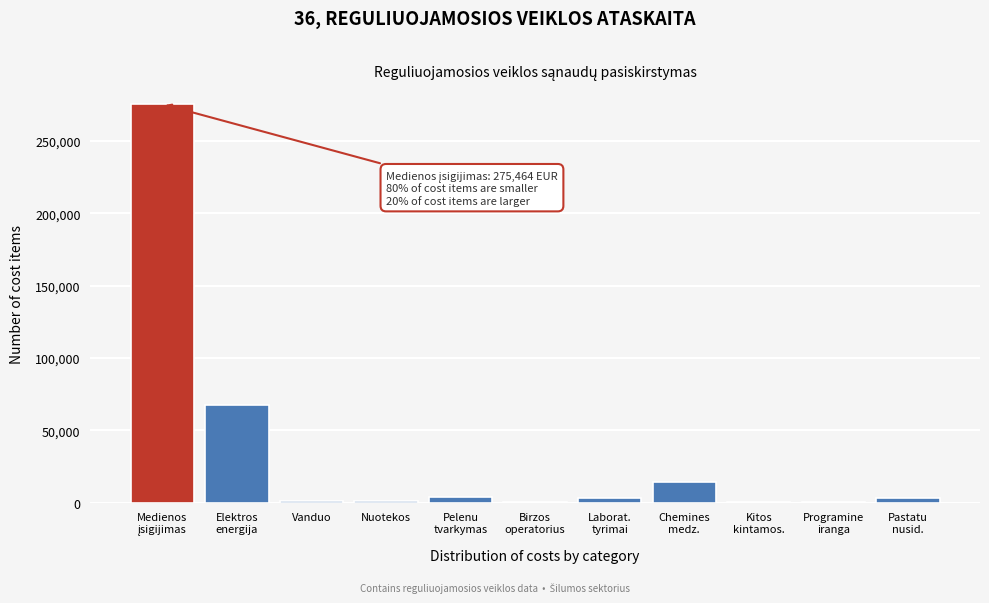

What is the maximum value shown in the chart?

275464.0